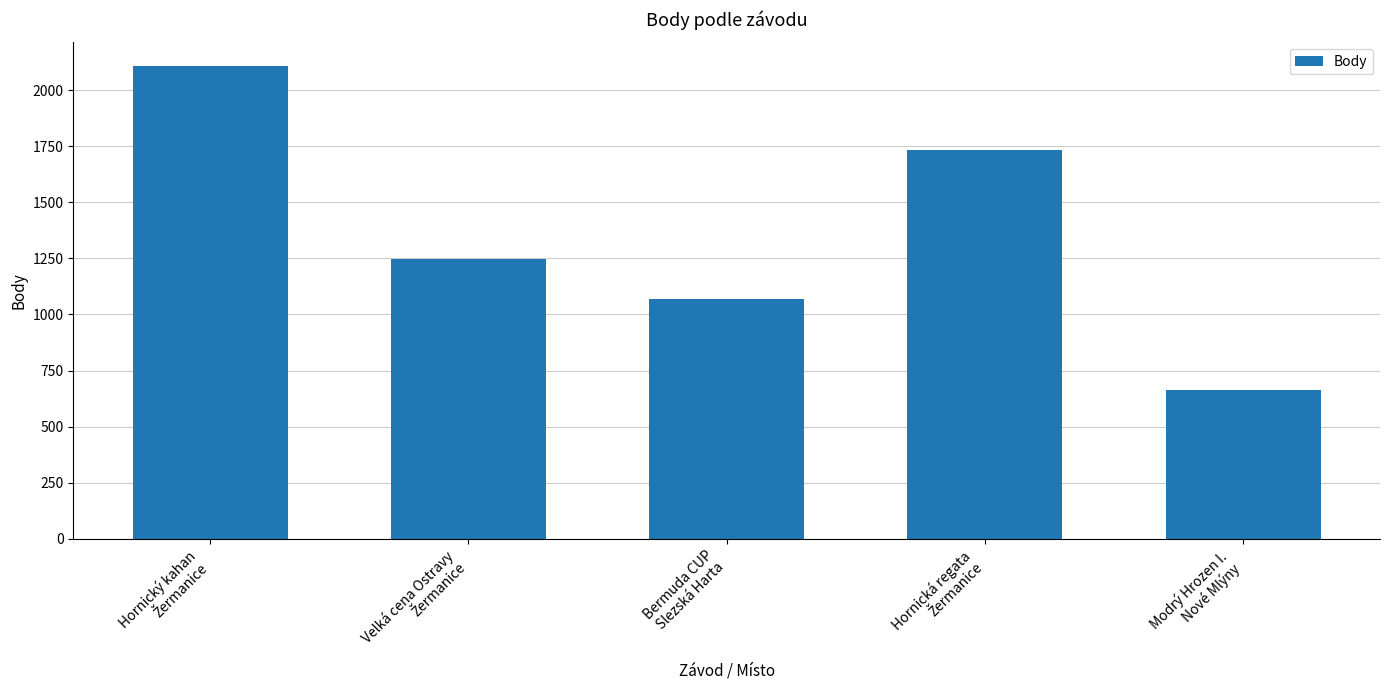

What is the value of the 5th bar from the left?

662